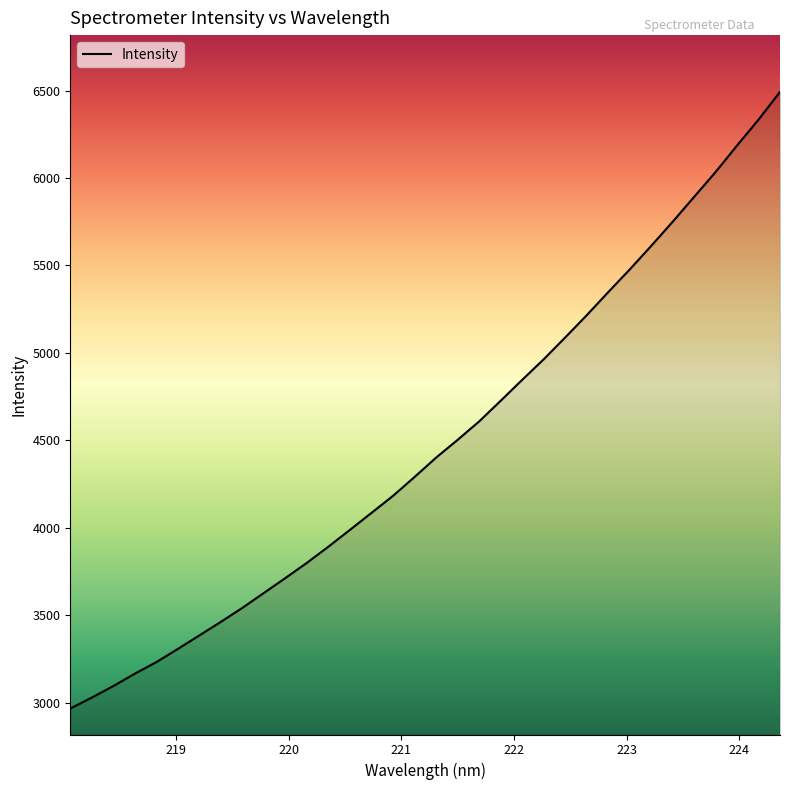

What is the maximum value shown in the chart?

6492.4